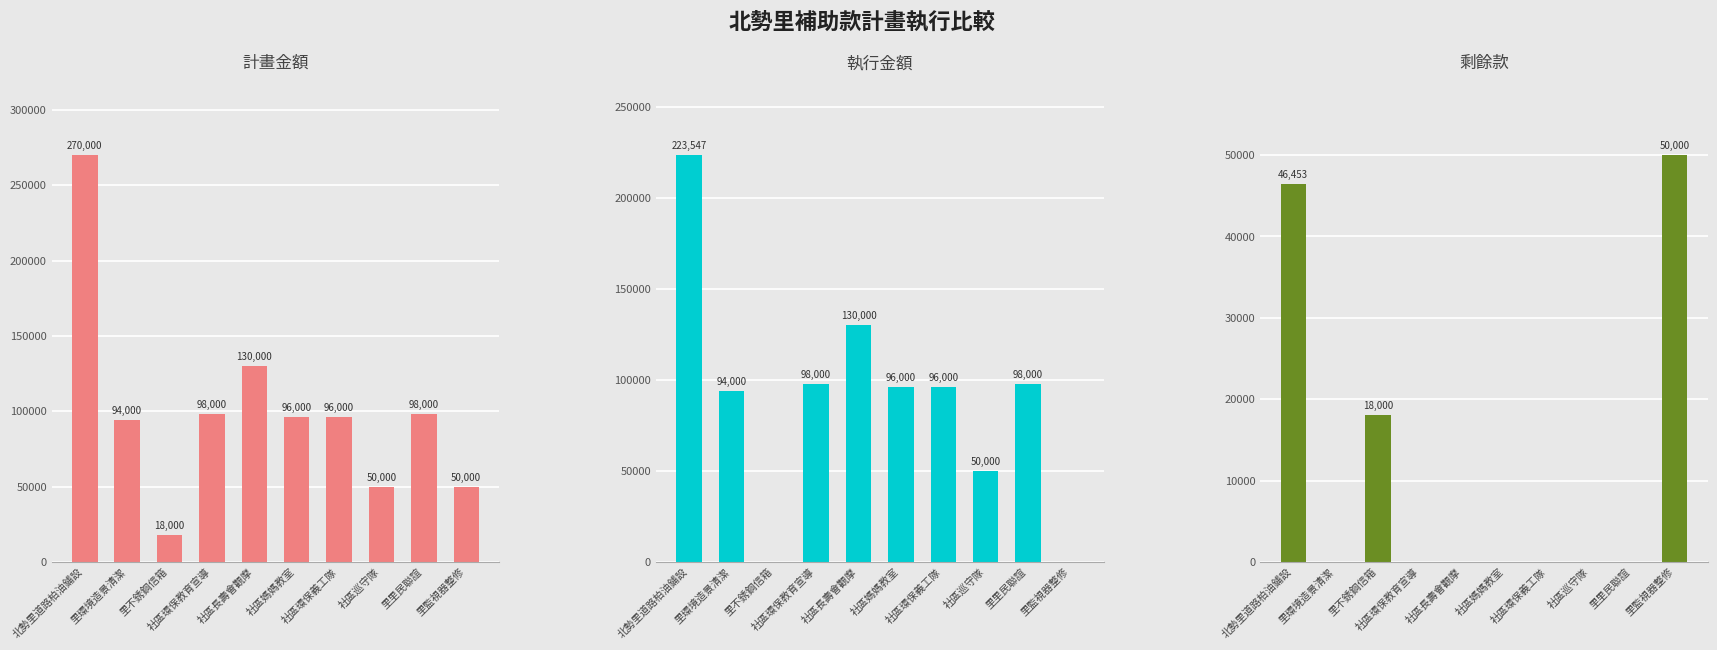

Between 北勢里道路柏油鋪設 and 里不銹鋼信箱, which series saw the biggest shift?

計畫金額